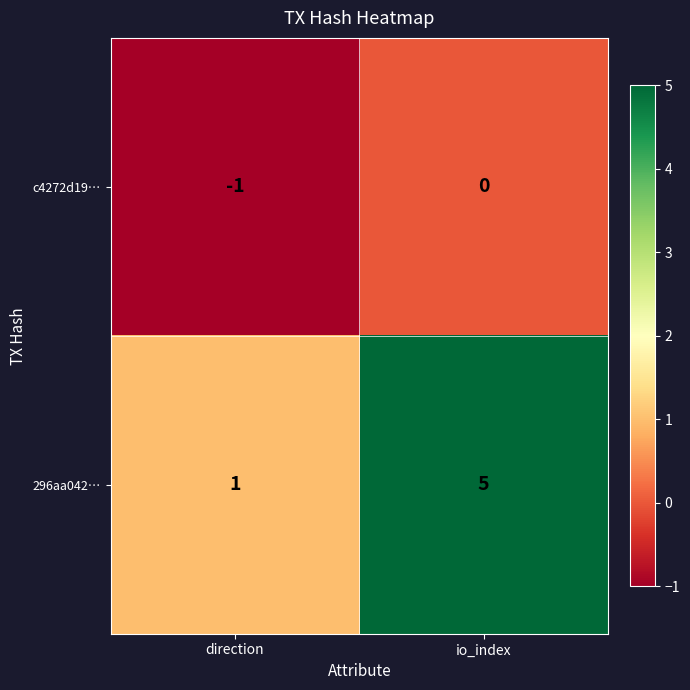

Reading right to left, extract all data points from this chart.

c4272d19…: io_index=0	direction=-1
296aa042…: io_index=5	direction=1